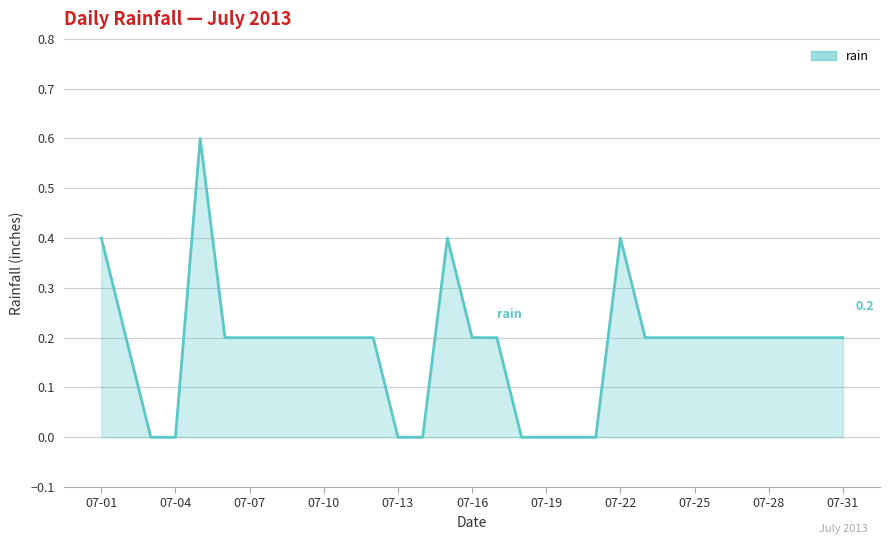

What is the difference between the maximum and minimum values?

0.6